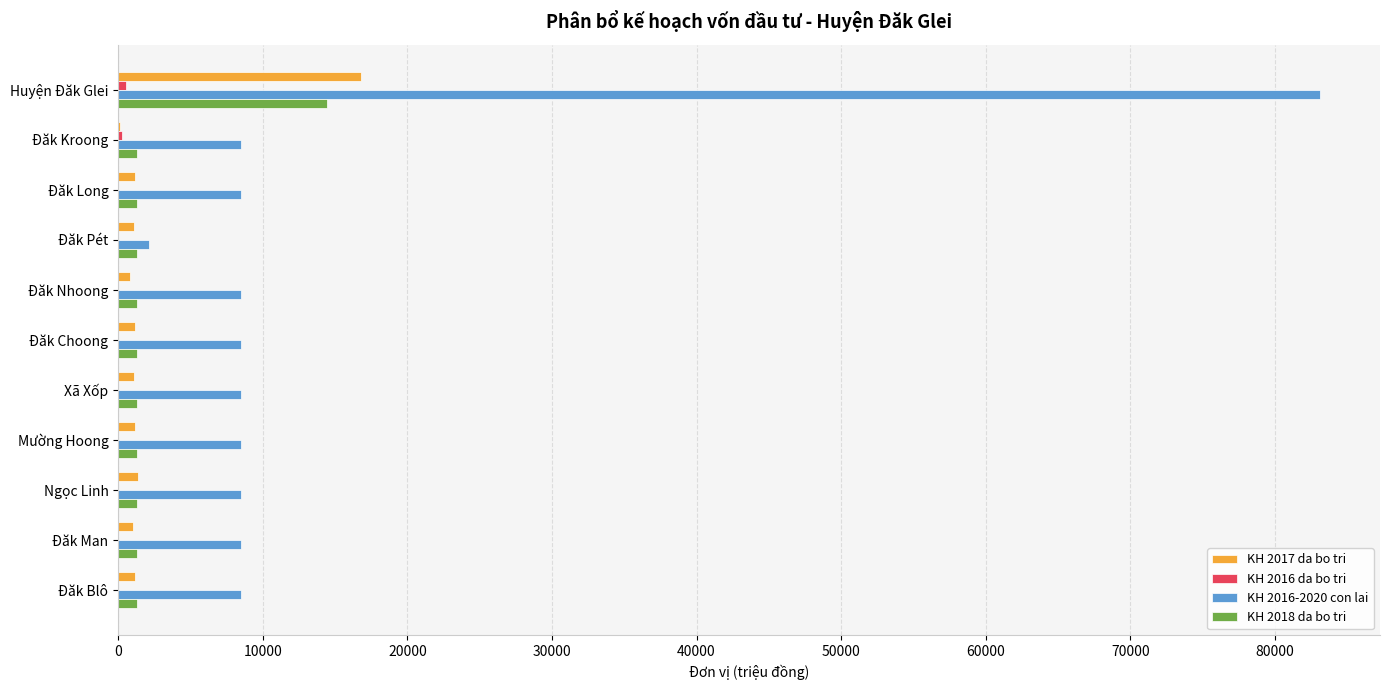

The value of KH 2016-2020 con lai at Ngọc Linh is 15117.0. True or false?

False